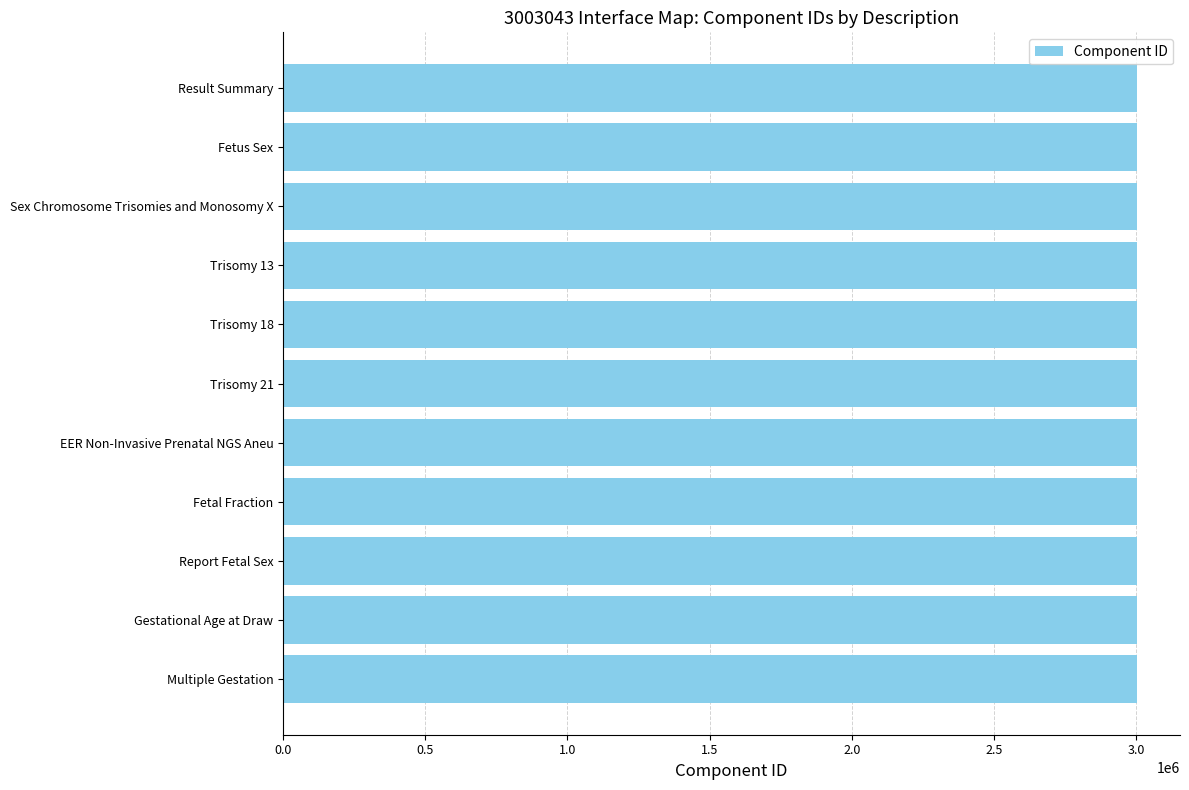

What is the sum of all values?

33035342